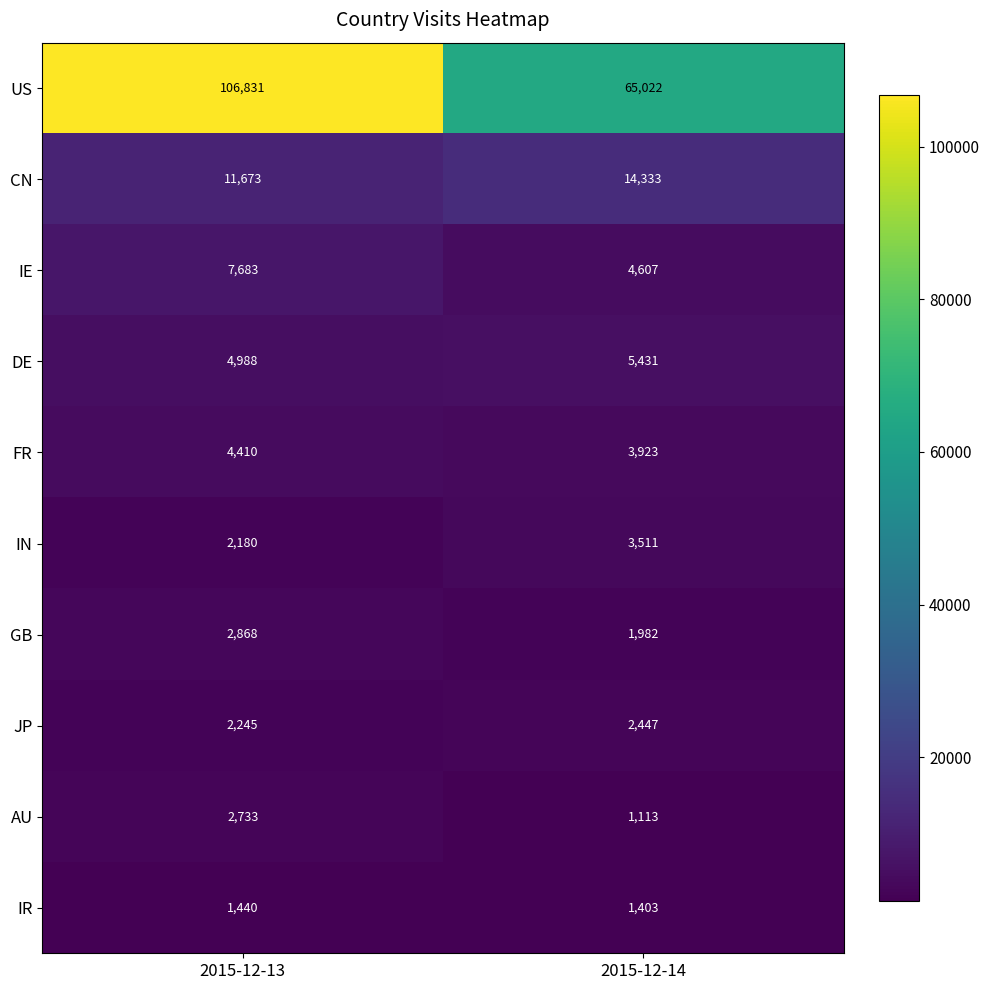

Rank the categories by IN value from highest to lowest.

2015-12-14, 2015-12-13